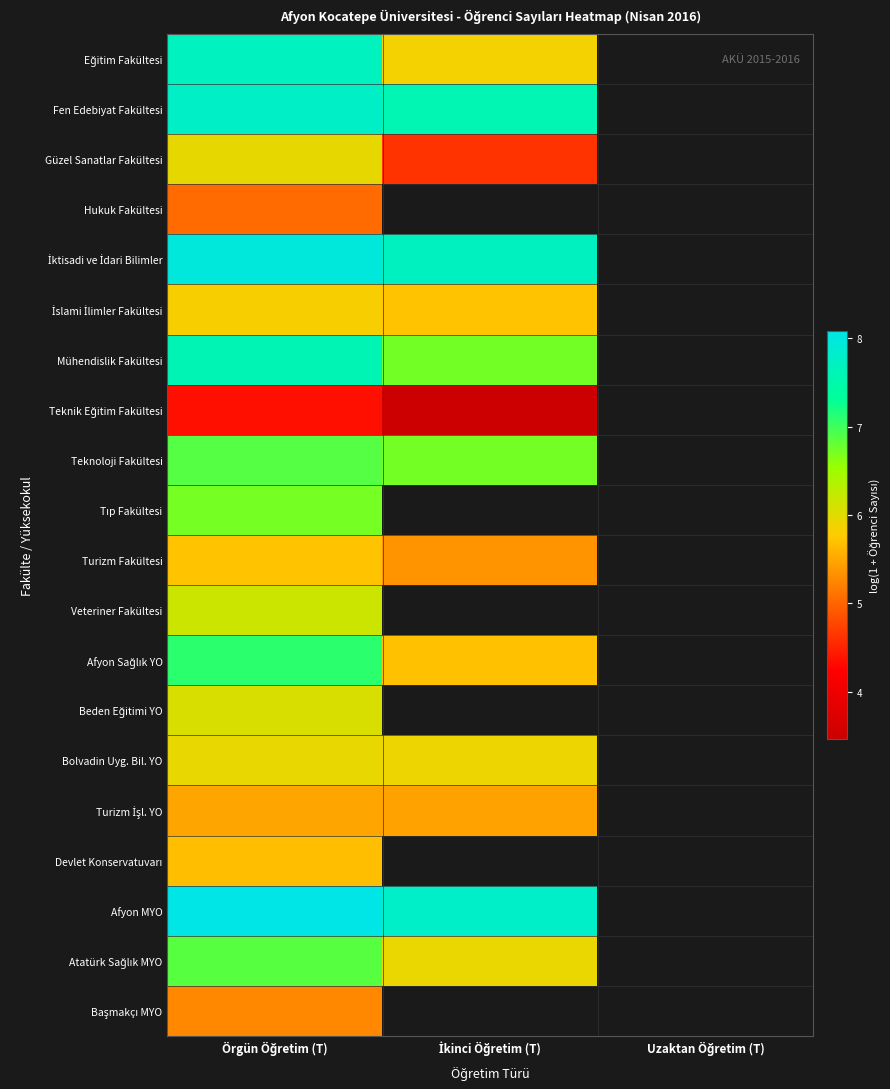

Rank the categories by İktisadi ve İdari Bilimler value from highest to lowest.

Örgün Öğretim (T), İkinci Öğretim (T), Uzaktan Öğretim (T)